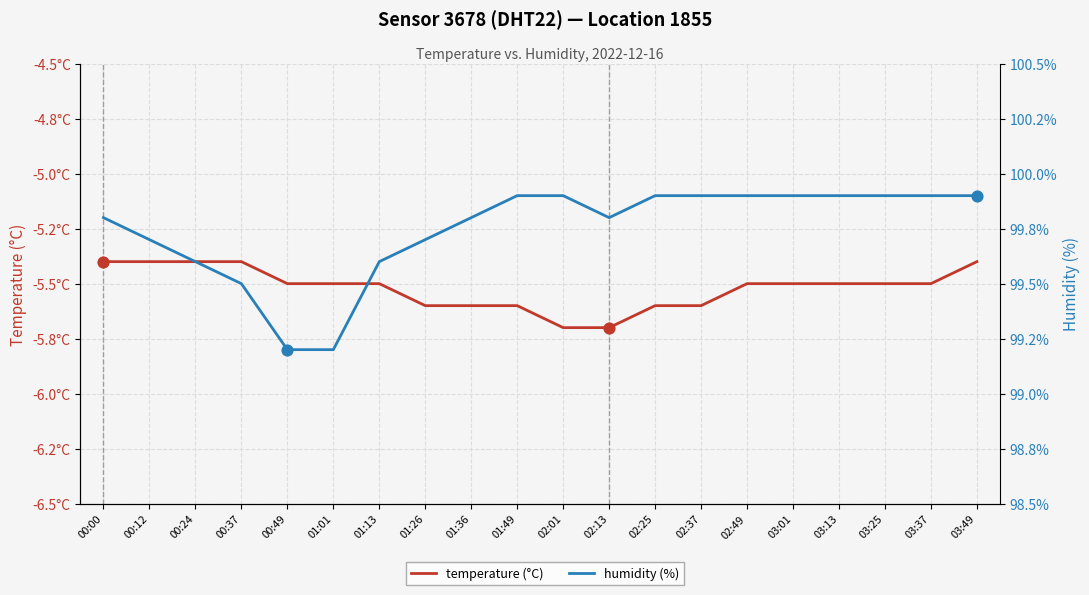

Is the value of temperature (°C) at 02:37 greater than the value of humidity (%) at 01:49?

No